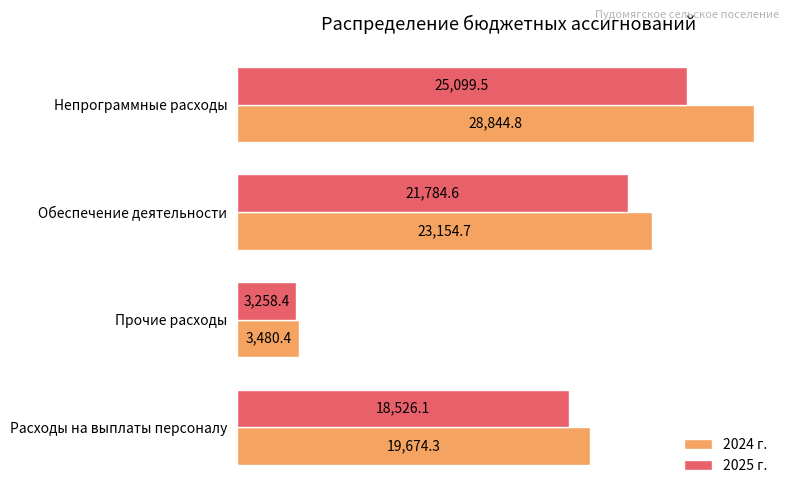

List the series in order of their overall mean, lowest first.

2025 г., 2024 г.